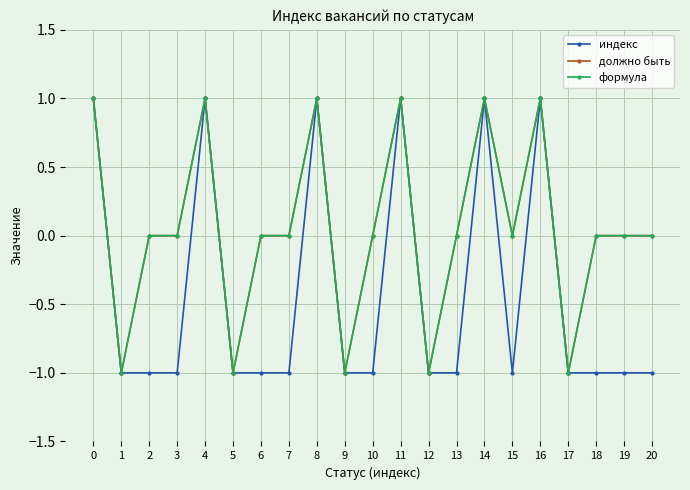

Where is должно быть nearest to the value 0?

2